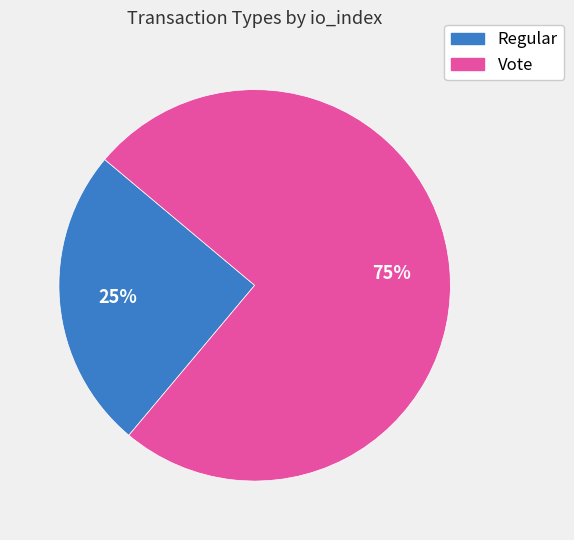

Is the sum of Vote and Regular greater than half?

Yes